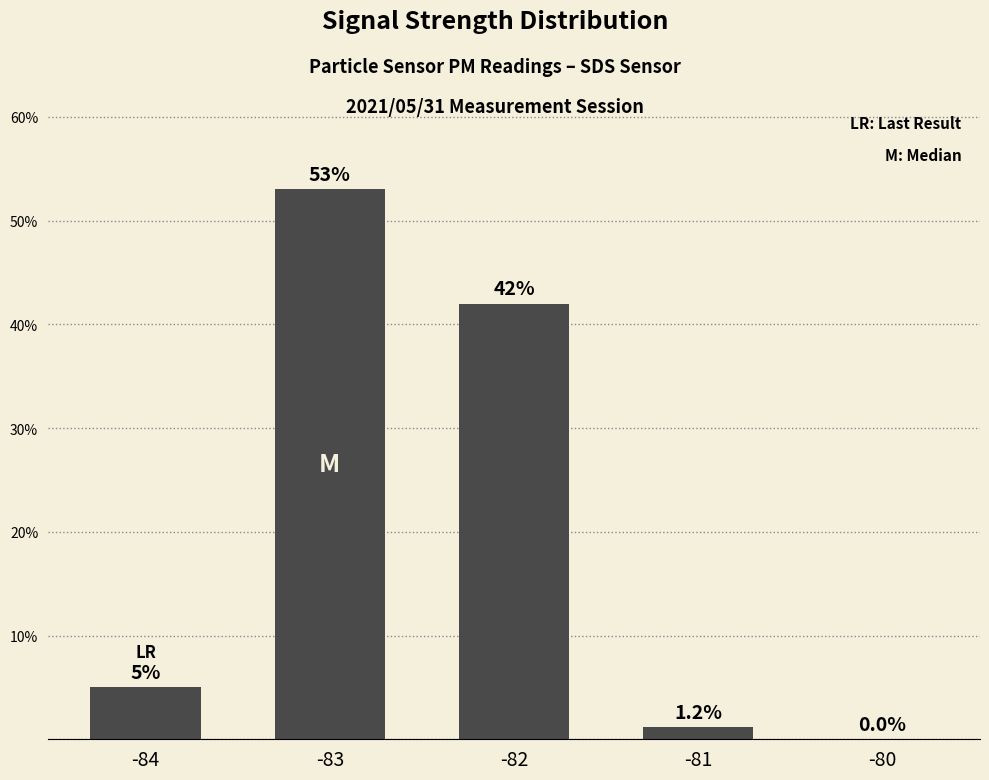

Is it true that the value at -82 is 69.5?

False